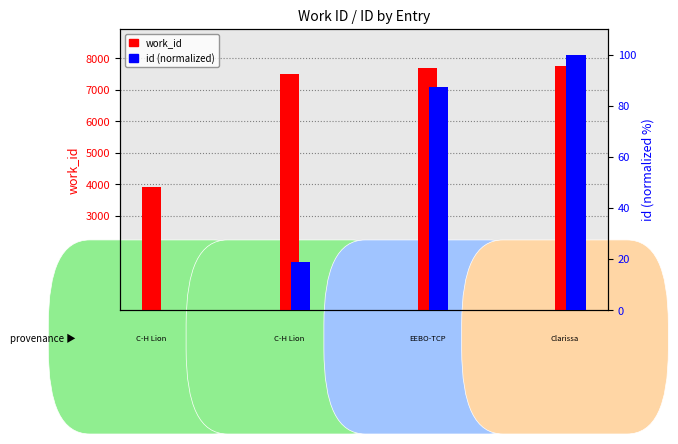

What is the value of the work_id bar at the 4th from the left?

7763.0